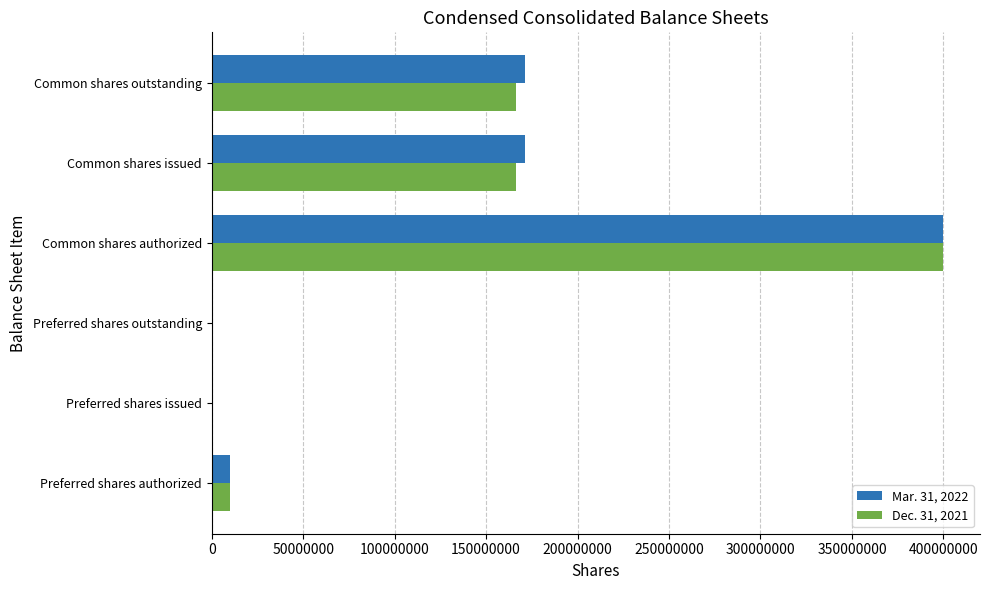

Is it true that Mar. 31, 2022 equals 400000000 at Common shares authorized?

True